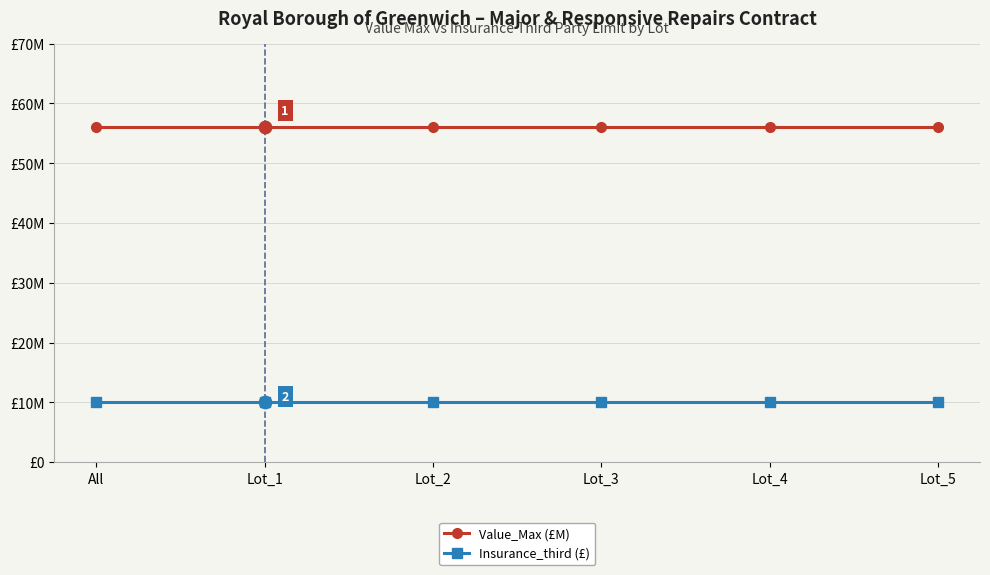

At how many categories does at least one series exceed 30469223?

6